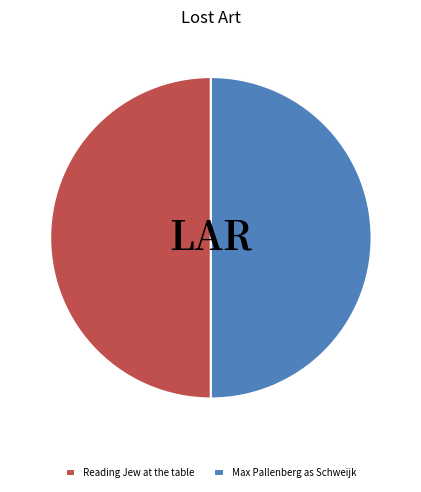

True or false: Max Pallenberg as Schweijk accounts for 62% of the total.

False